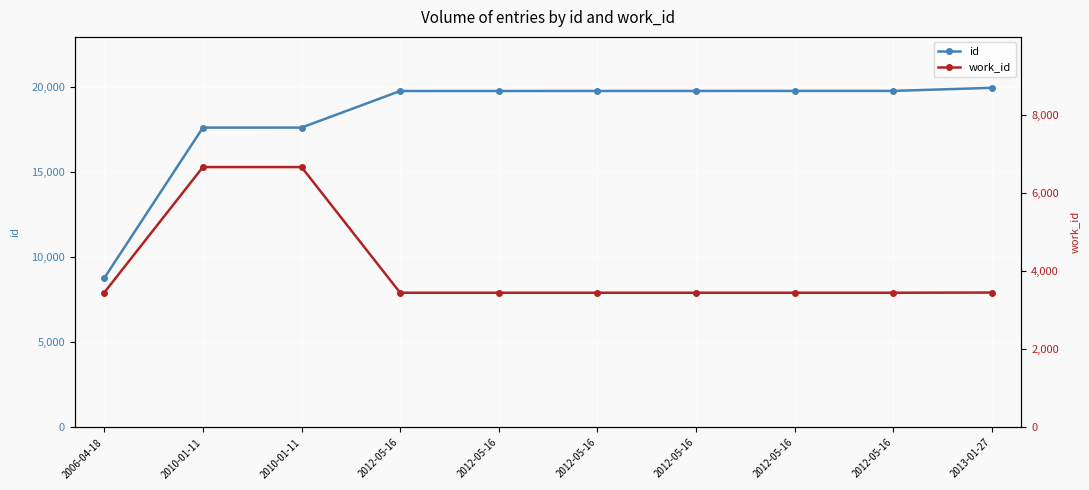

Which series has the widest spread of values?

id